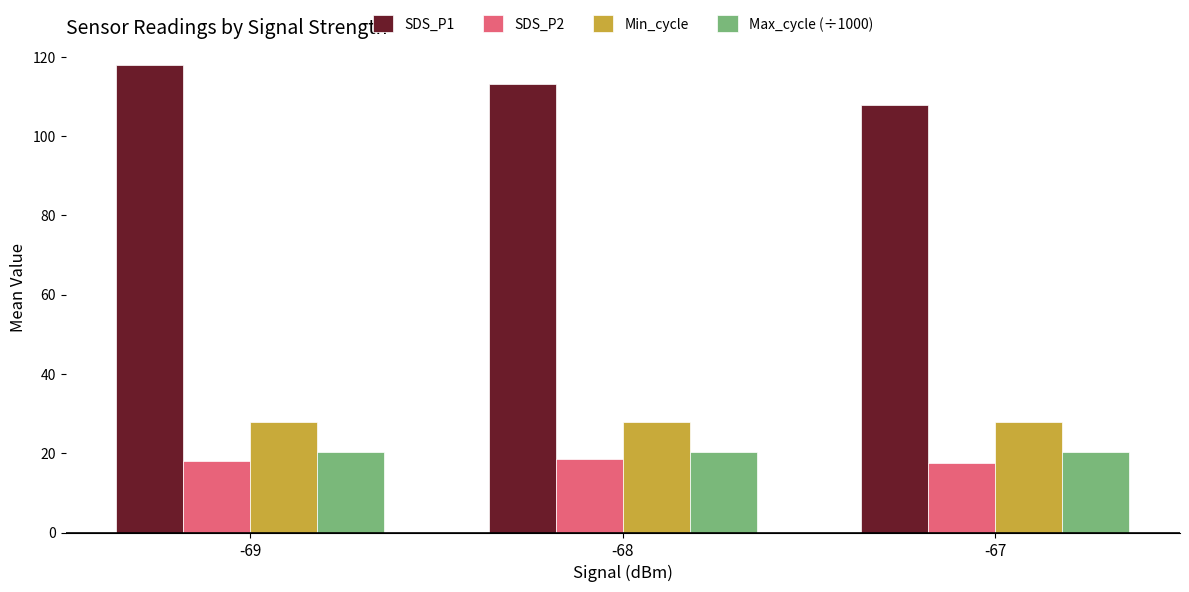

How many groups of bars are there?

3